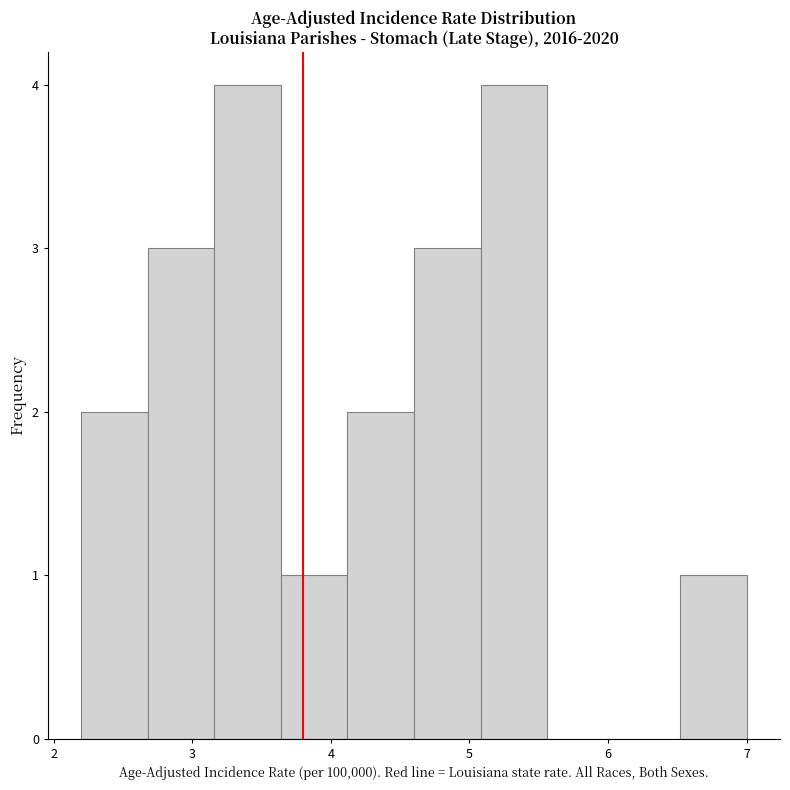

Reading left to right, transcribe this chart: for each bar, give the range it covers on the x-axis and its height. Neither the bar edges nor the heights are printed on the chart, so give them approximately, as read against the axes.

2.20 to 2.68: 2
2.68 to 3.16: 3
3.16 to 3.64: 4
3.64 to 4.12: 1
4.12 to 4.60: 2
4.60 to 5.08: 3
5.08 to 5.56: 4
5.56 to 6.04: 0
6.04 to 6.52: 0
6.52 to 7.00: 1